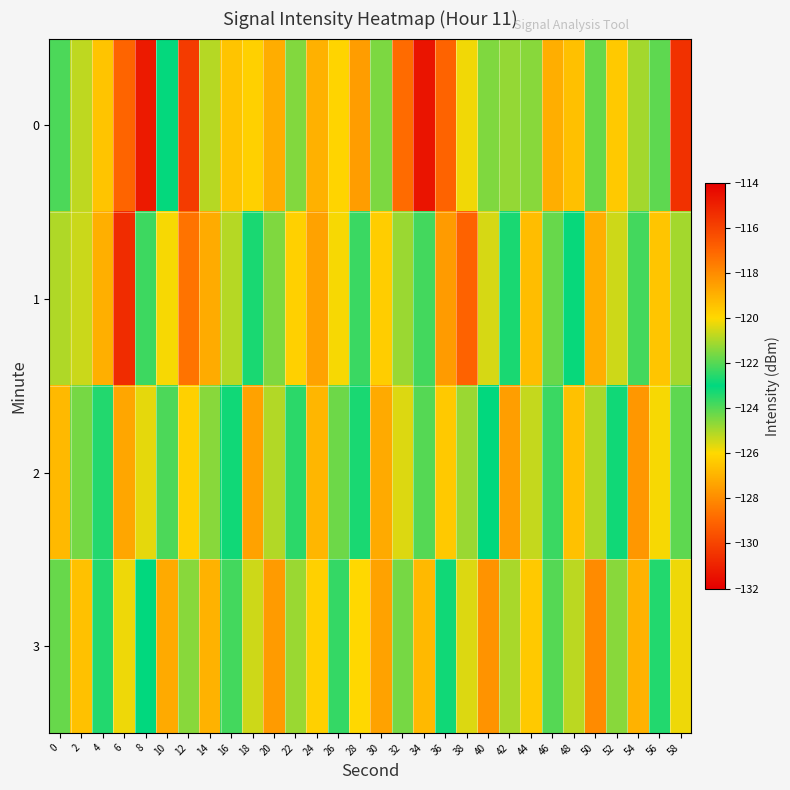

Which category has the highest value across all series?

34